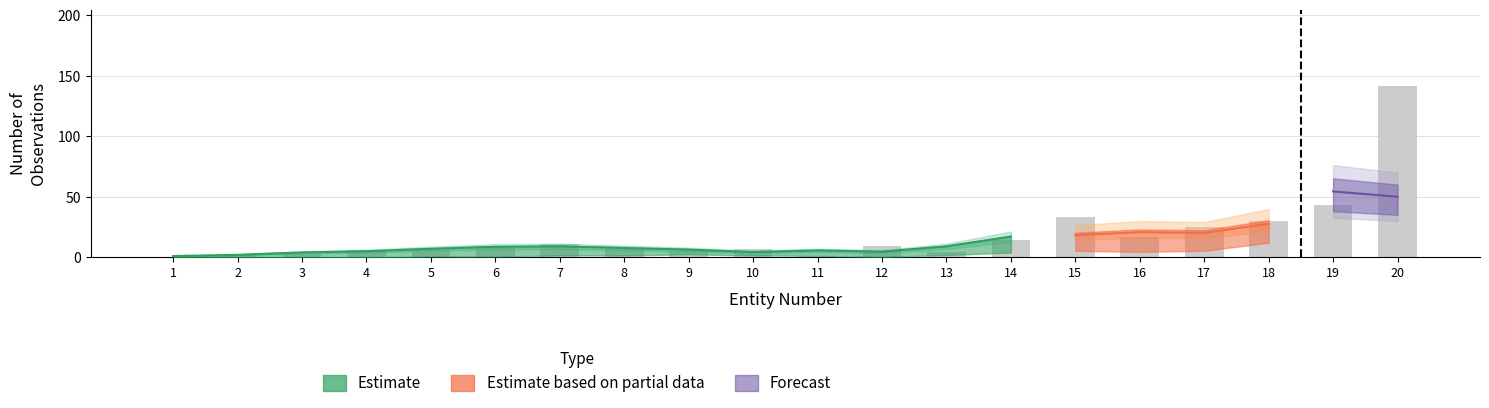

At which label is Concluido_obs closest to 45?

19